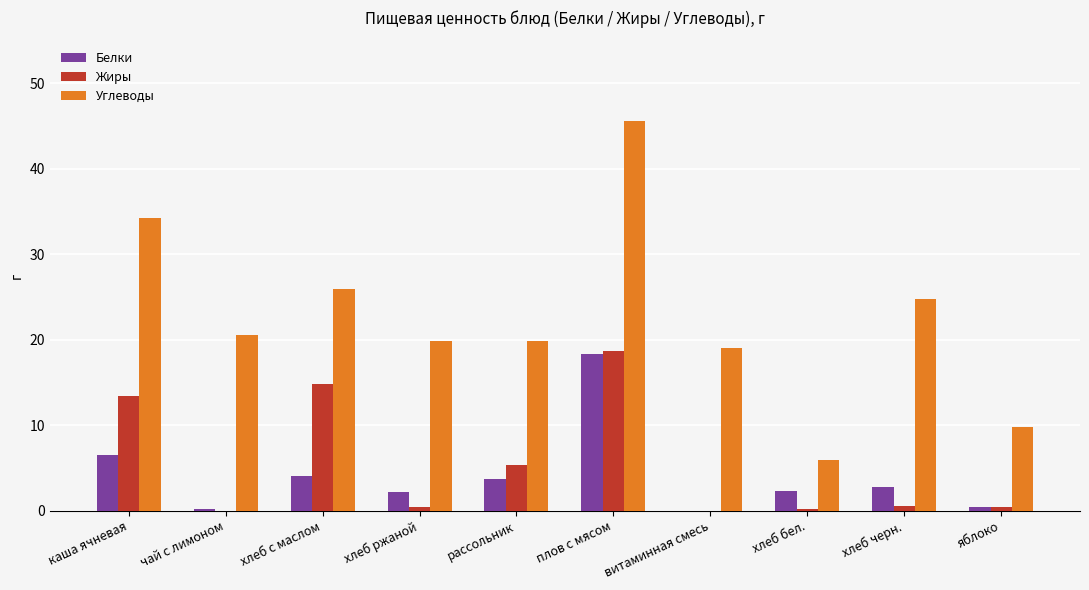

What is the total value across all series at каша ячневая?

54.1